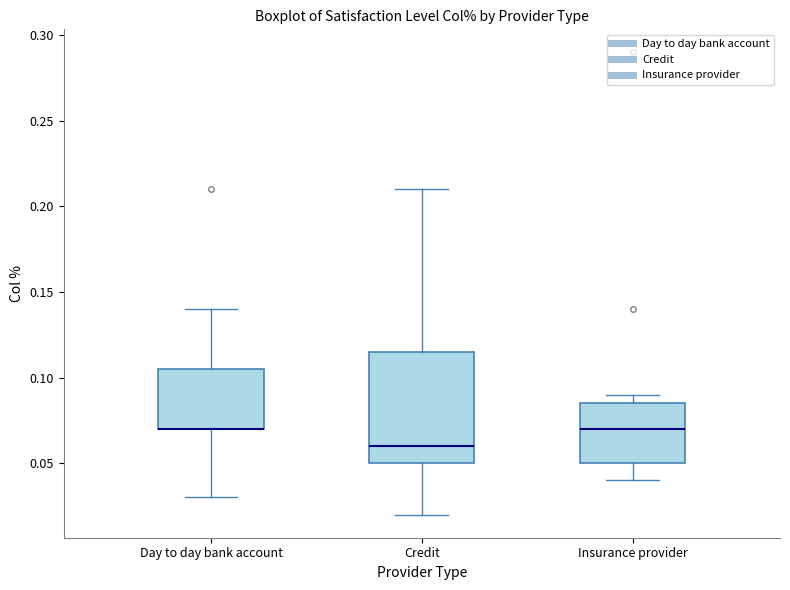

Which box is the tallest, from its lower edge to its upper edge?

Credit